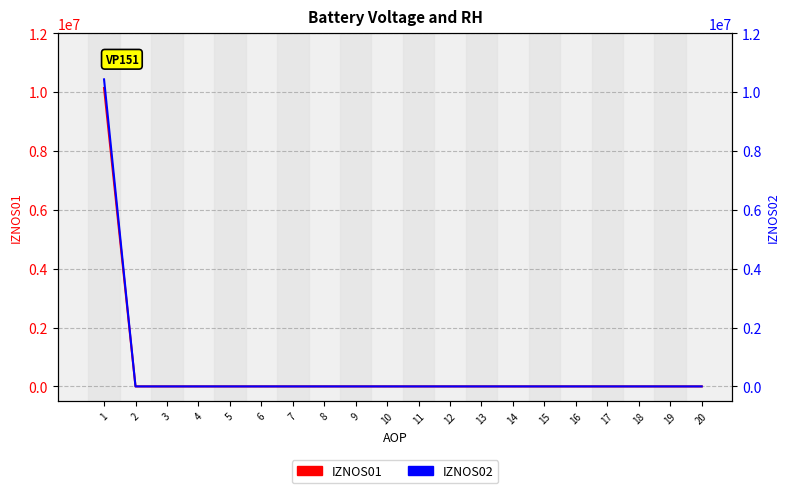

Which series has the largest range (max minus min)?

IZNOS02